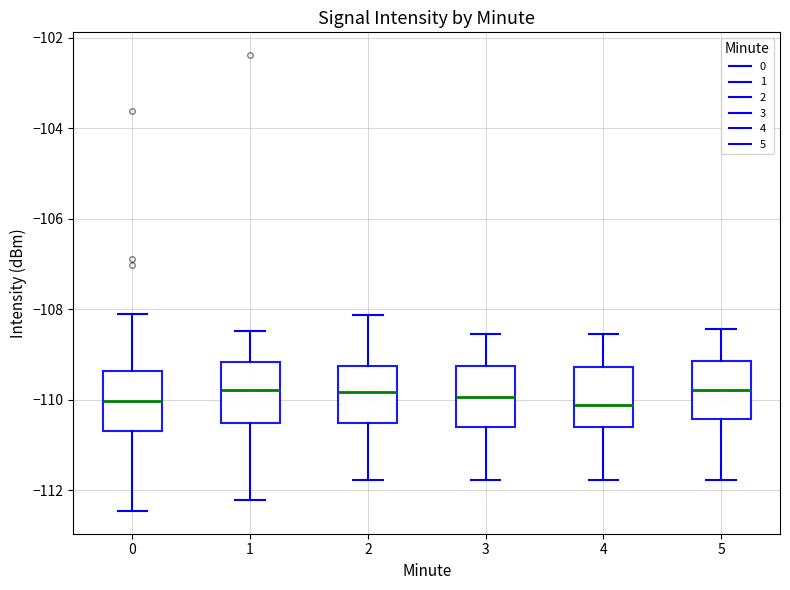

Reading left to right, read every box against the y-axis: the position of its median line, the range the box covers, and the ends of its whiskers. The values are not printed on the chart, so give them approximately, as read against the axis.

0: median -110.0, box -110.6 to -109.4, whiskers -112.4 to -108.2
1: median -109.8, box -110.6 to -109.2, whiskers -112.2 to -108.4
2: median -109.8, box -110.6 to -109.2, whiskers -111.8 to -108.2
3: median -110.0, box -110.6 to -109.2, whiskers -111.8 to -108.6
4: median -110.2, box -110.6 to -109.2, whiskers -111.8 to -108.6
5: median -109.8, box -110.4 to -109.2, whiskers -111.8 to -108.4